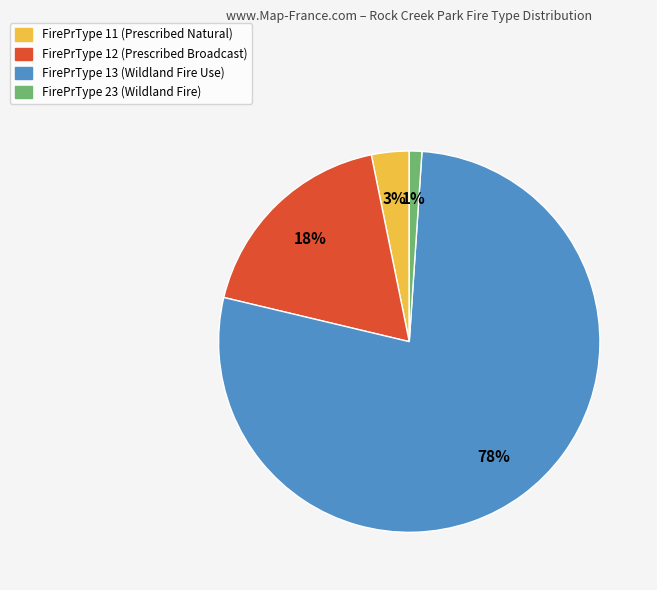

Is there a majority slice in this chart?

Yes